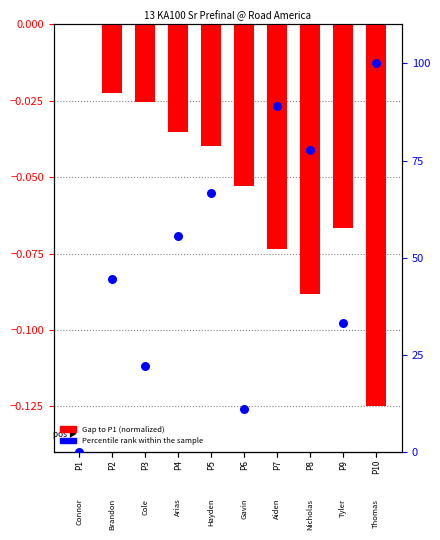

Which series contains the highest Y value?

Percentile rank within sample